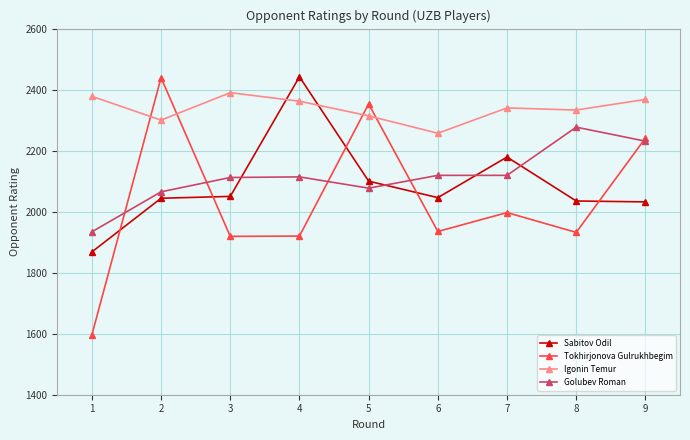

True or false: Sabitov Odil and Golubev Roman intersect in this chart.

True